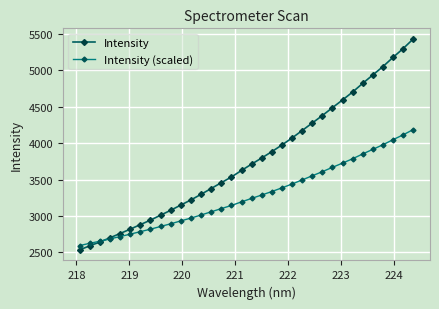

Rank the series by their average value, from lowest to highest.

Intensity (scaled), Intensity